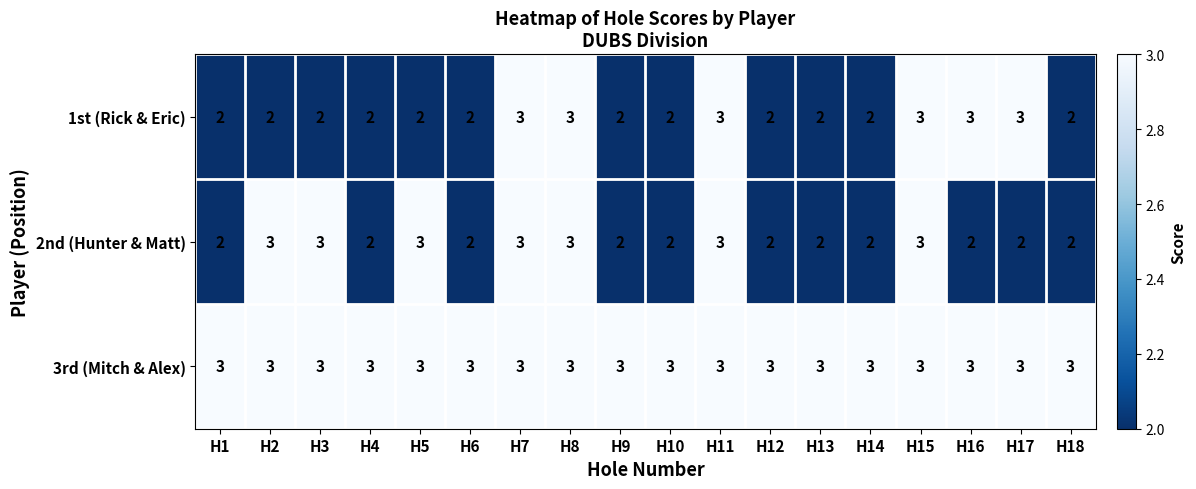

What is the average value of the 3rd (Mitch & Alex) series?

3